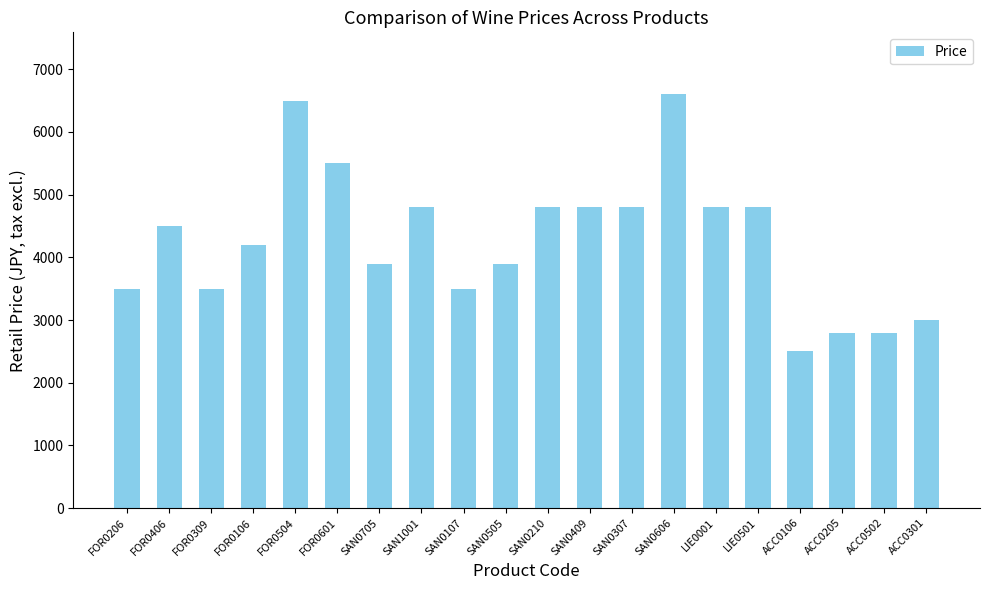

What is the approximate value at ACC0205, to the nearest 10?

2800